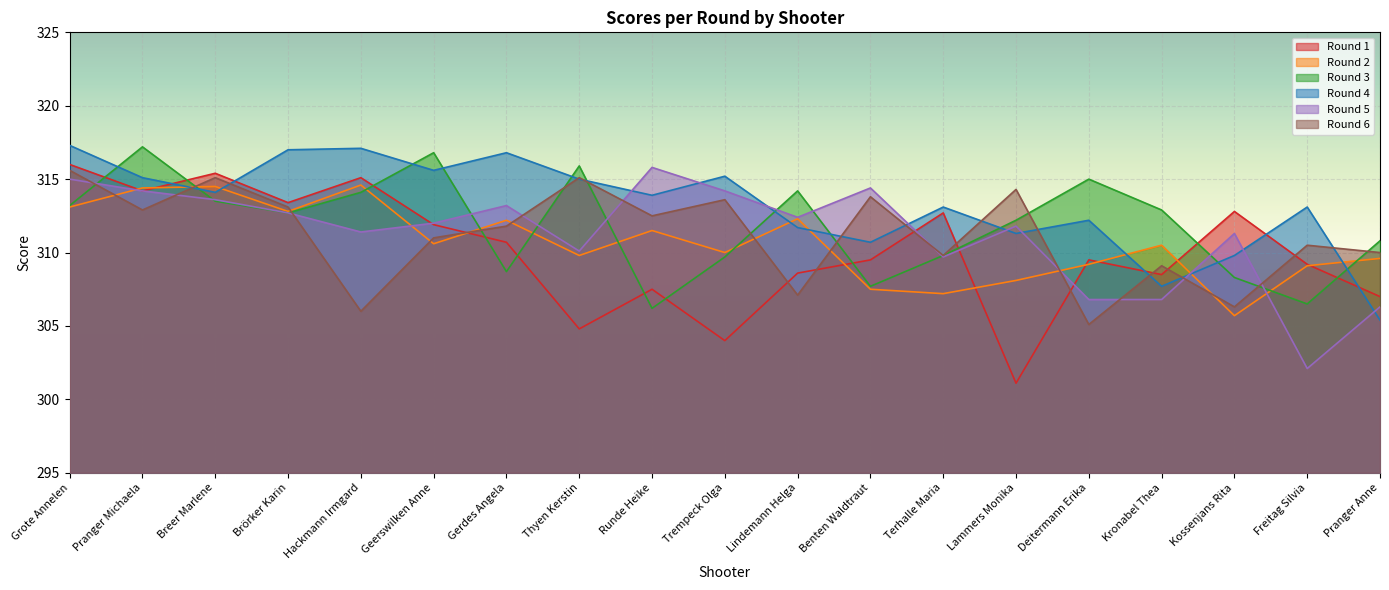

In Round 3, how many points are lower than both neighbors (excluding endpoints)?

5